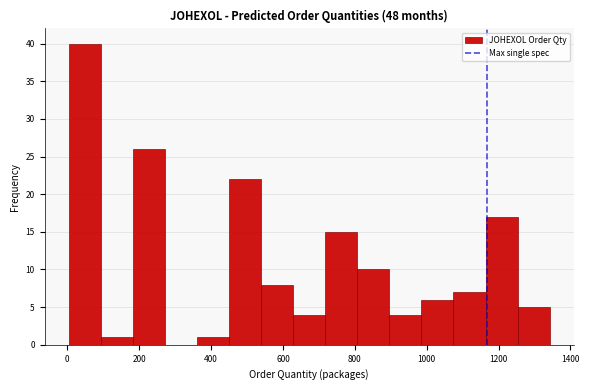

Reading left to right, list every bar in this chart as the range it spans on the x-axis followed by its height. Neither the bar edges nor the heights are printed on the chart, so give them approximately, as read against the axes.

0 to 100: 40
100 to 180: 1
180 to 280: 26
280 to 360: 0
360 to 440: 1
440 to 540: 22
540 to 620: 8
620 to 720: 4
720 to 800: 15
800 to 900: 10
900 to 980: 4
980 to 1080: 6
1080 to 1160: 7
1160 to 1260: 17
1260 to 1340: 5